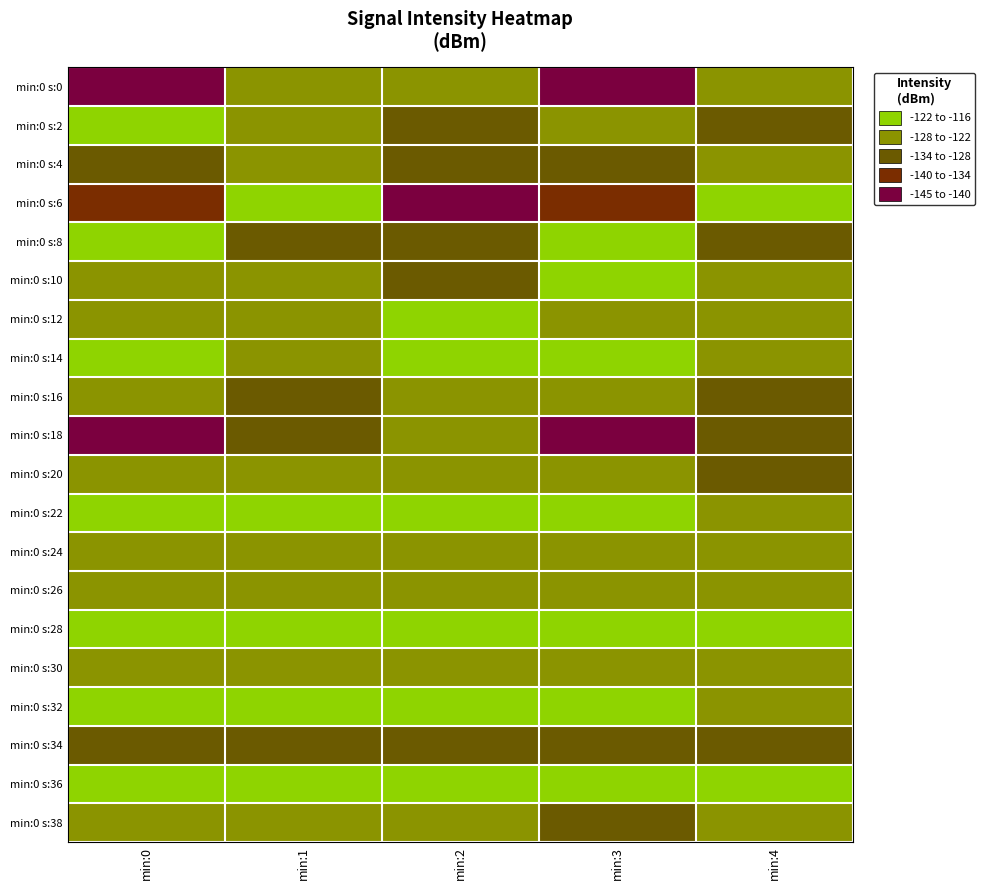

At which category is the sum across all series the highest?

min:1